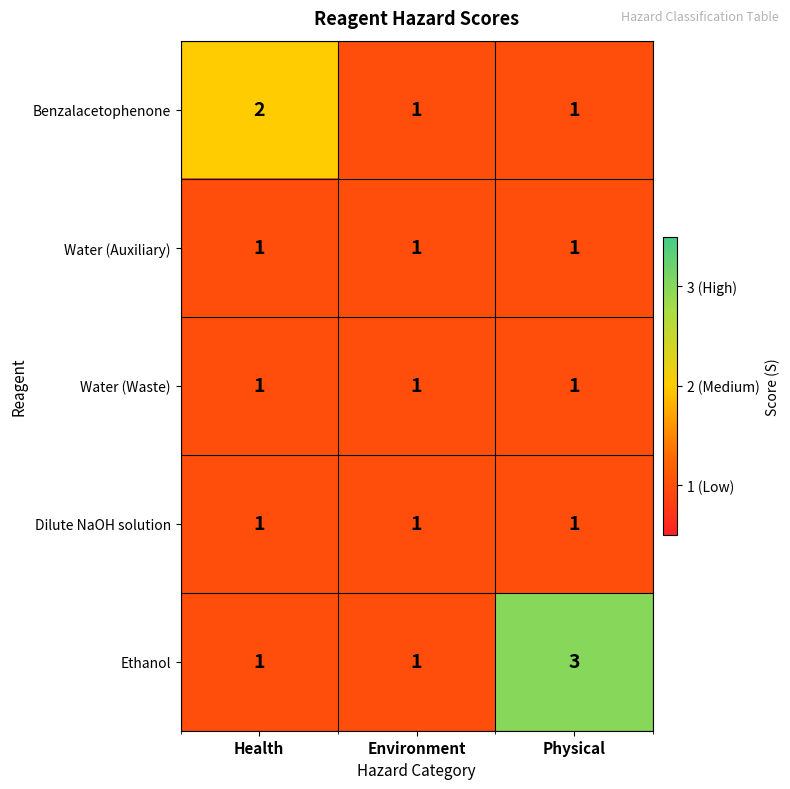

Which series changed the most between Health and Physical?

Ethanol